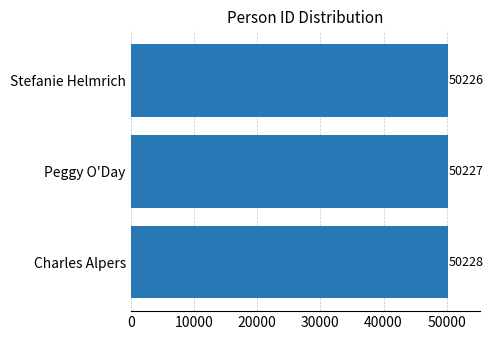

Reading bottom to top, transcribe all the data shown in this chart.

Charles Alpers=50228	Peggy O'Day=50227	Stefanie Helmrich=50226